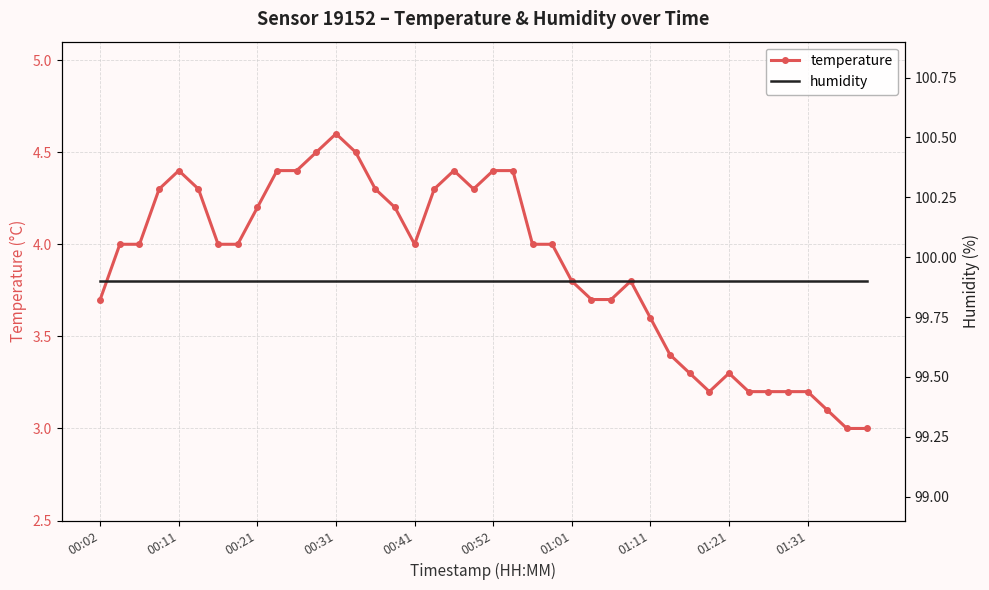

What is the smallest value displayed?

3.0